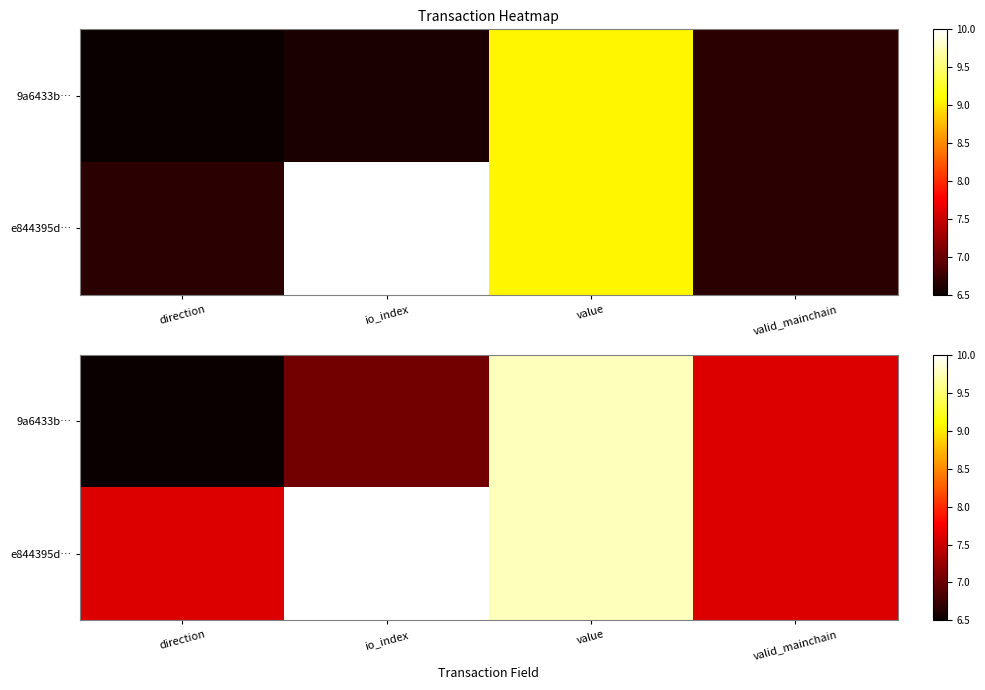

Which series has the largest range (max minus min)?

9a6433b…